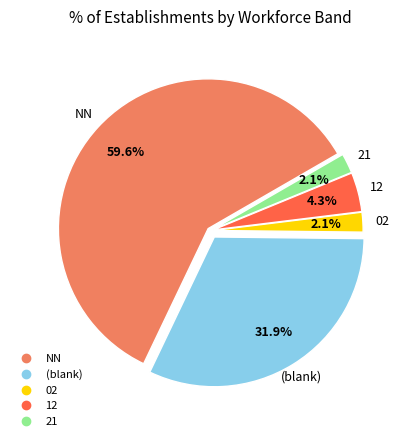

Does any single category account for the majority?

Yes